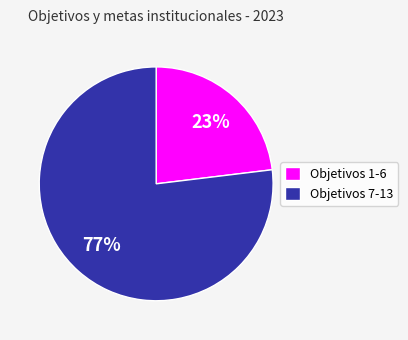

Rank the categories by value from highest to lowest.

Objetivos 7-13, Objetivos 1-6